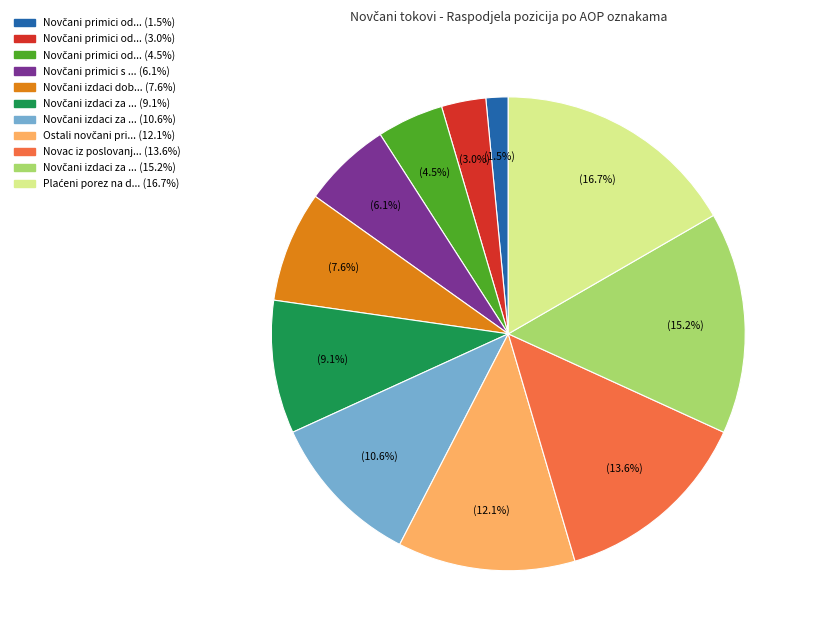

Does any single category account for the majority?

No